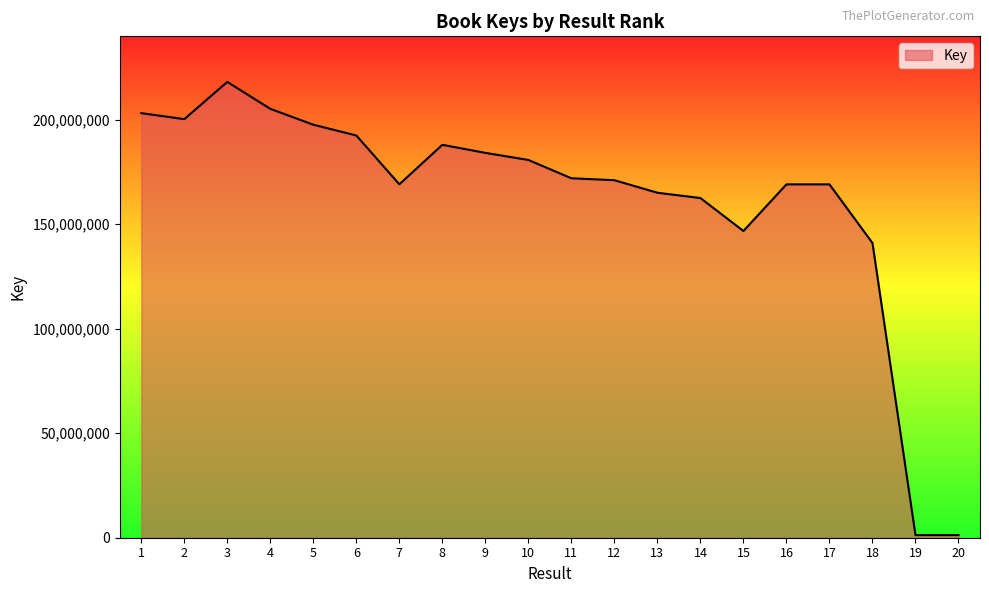

What is the maximum value shown in the chart?

218115871